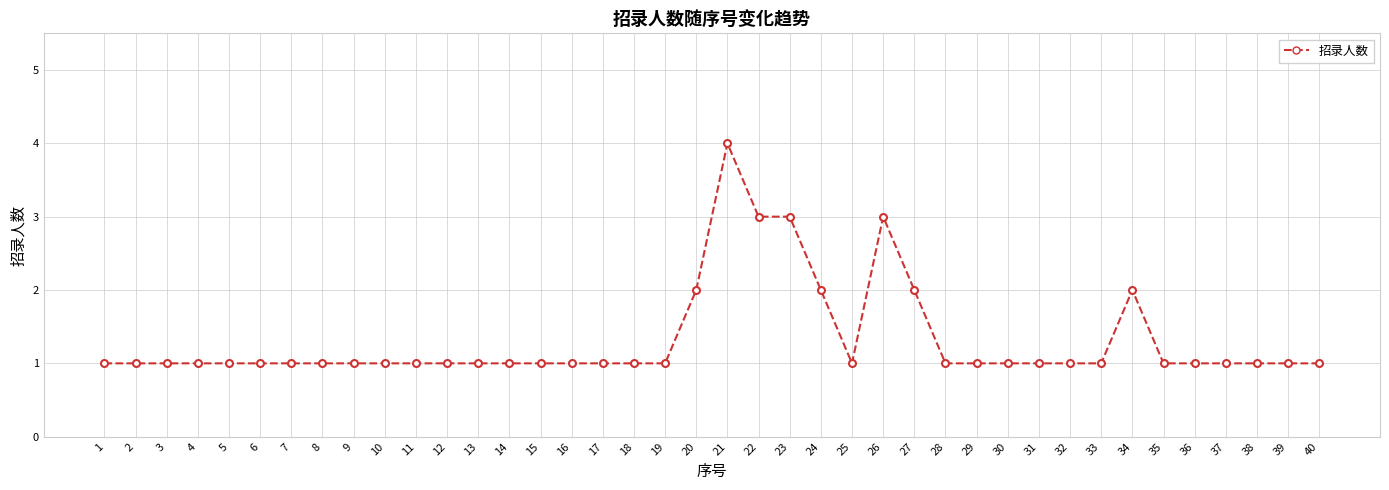

The value at 28 is 0. True or false?

False